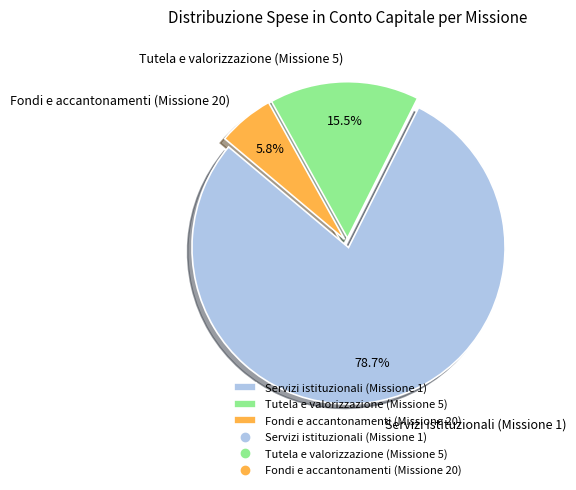

Which has a higher value, Tutela e valorizzazione (Missione 5) or Fondi e accantonamenti (Missione 20)?

Tutela e valorizzazione (Missione 5)